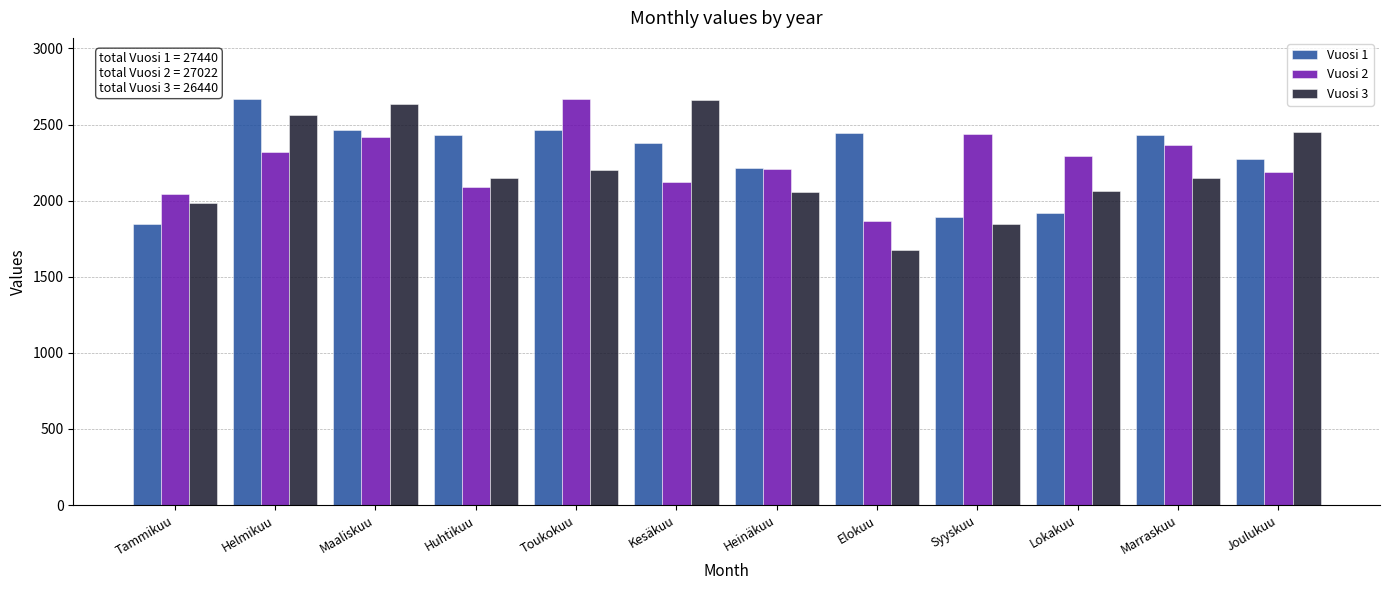

What is the smallest value displayed?

1678